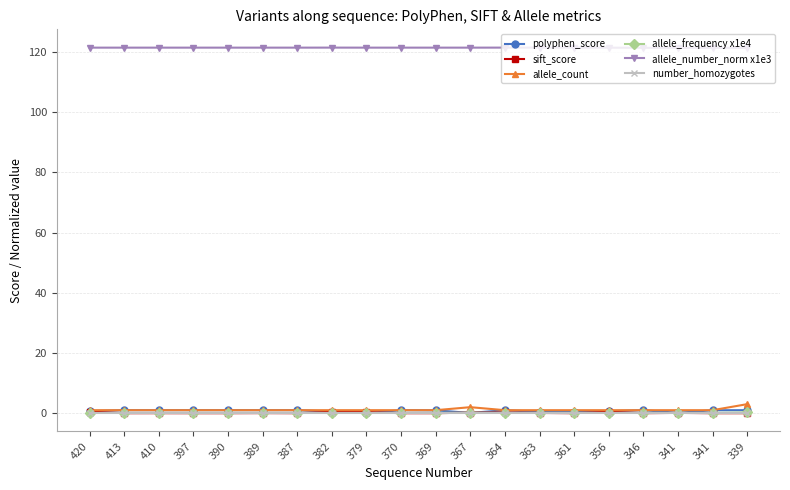

Does the chart have visible grid lines?

Yes